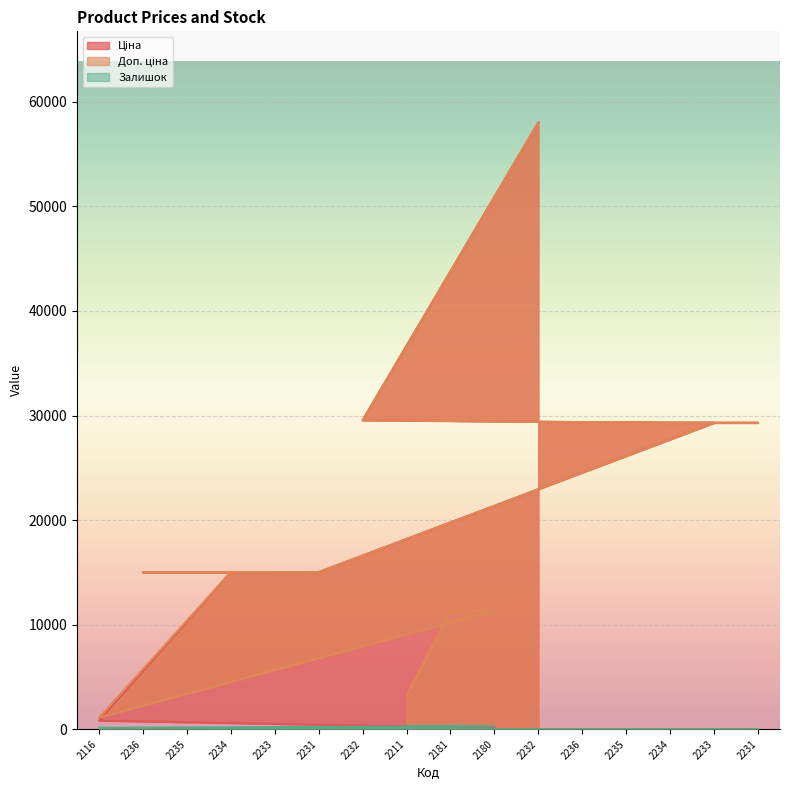

How many categories are shown in the chart?

16